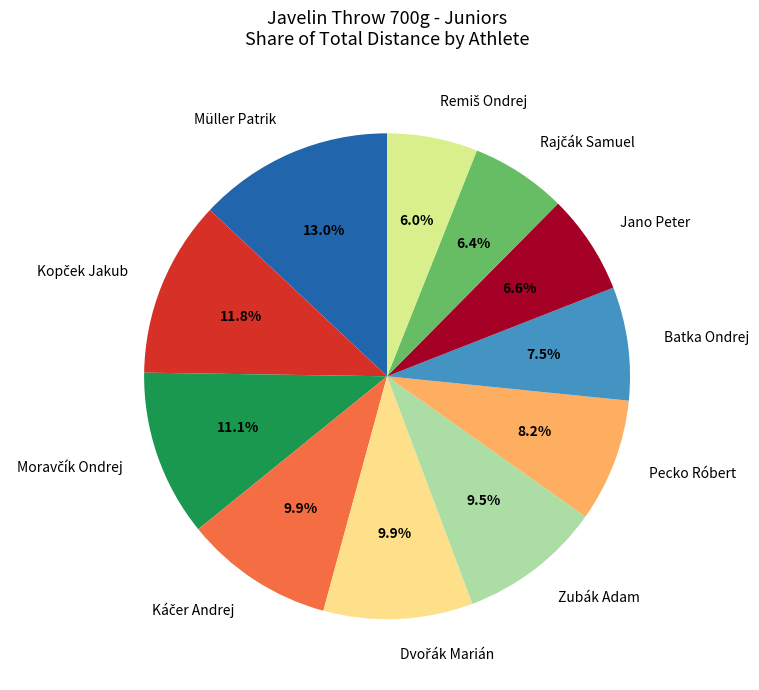

To the nearest percent, what is the average slice percentage?

9%